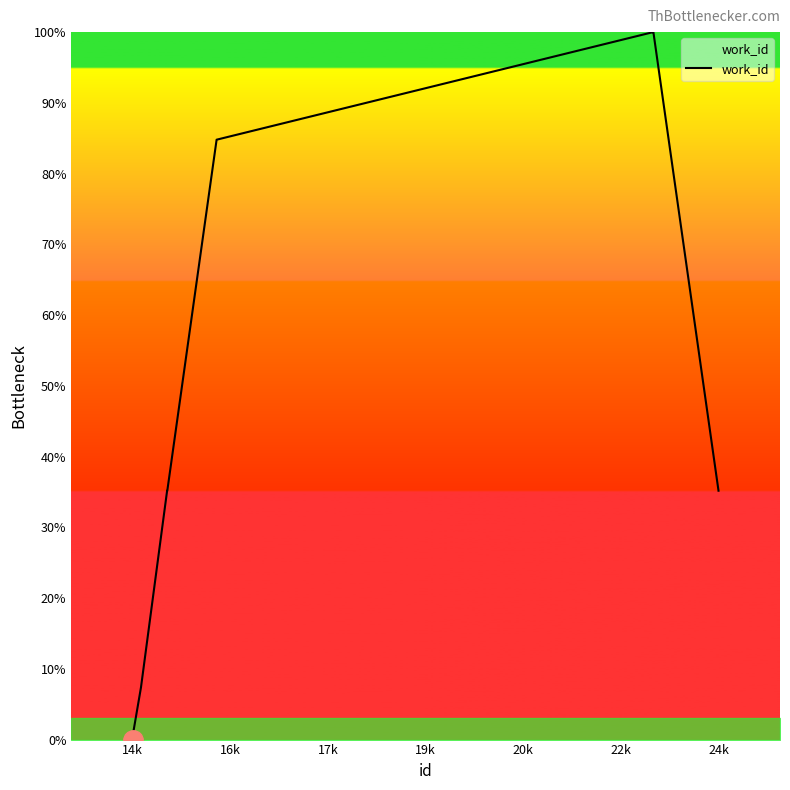

What is the greatest value displayed?

100.0